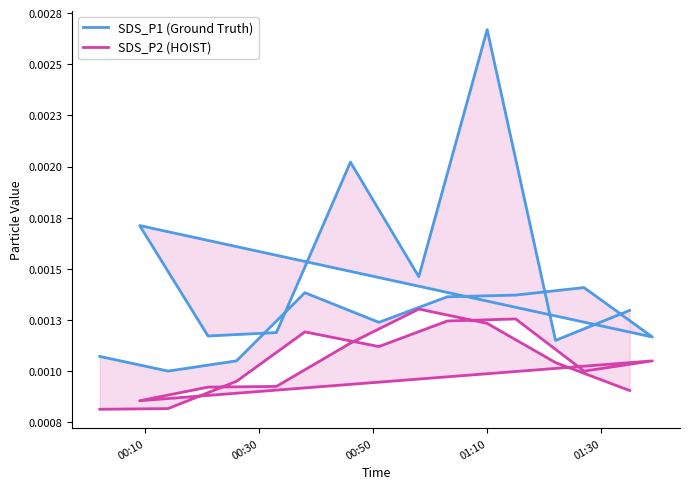

What is the label of the 2nd point from the left?

00:30